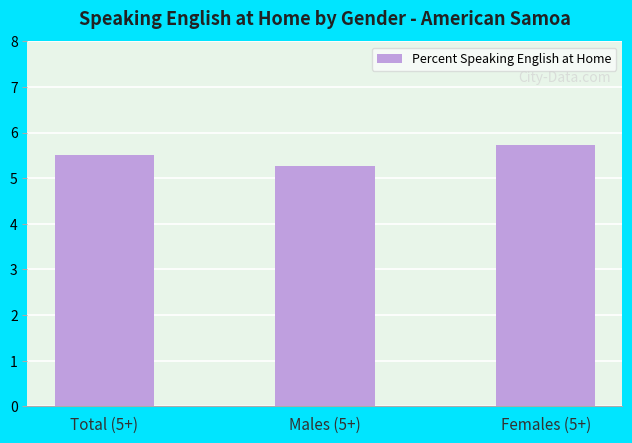

Between Females (5+) and Total (5+), which is larger?

Females (5+)